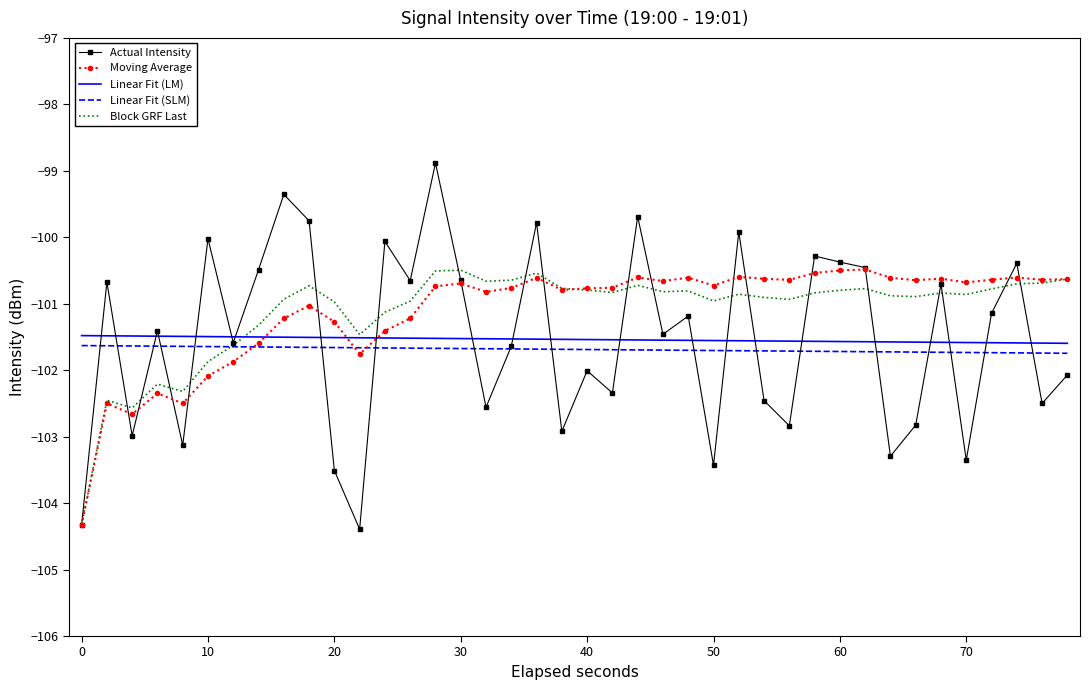

What is the minimum value for Linear Fit (LM)?

-101.6